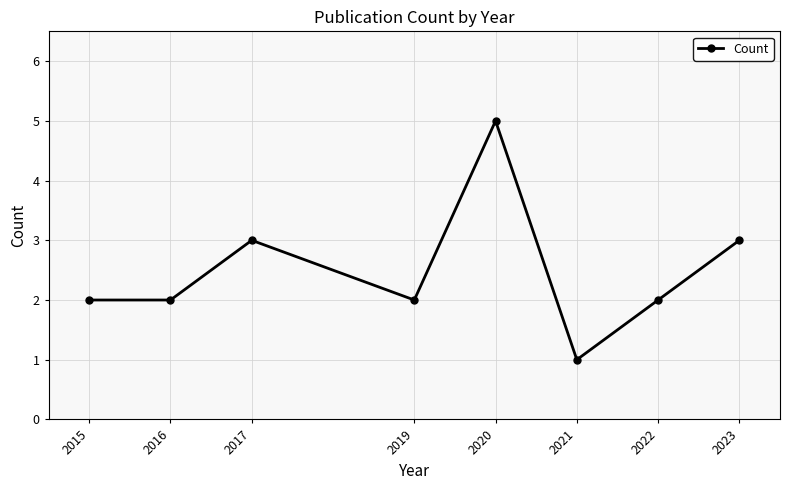

What is the change in value from 2016 to 2023?

+1